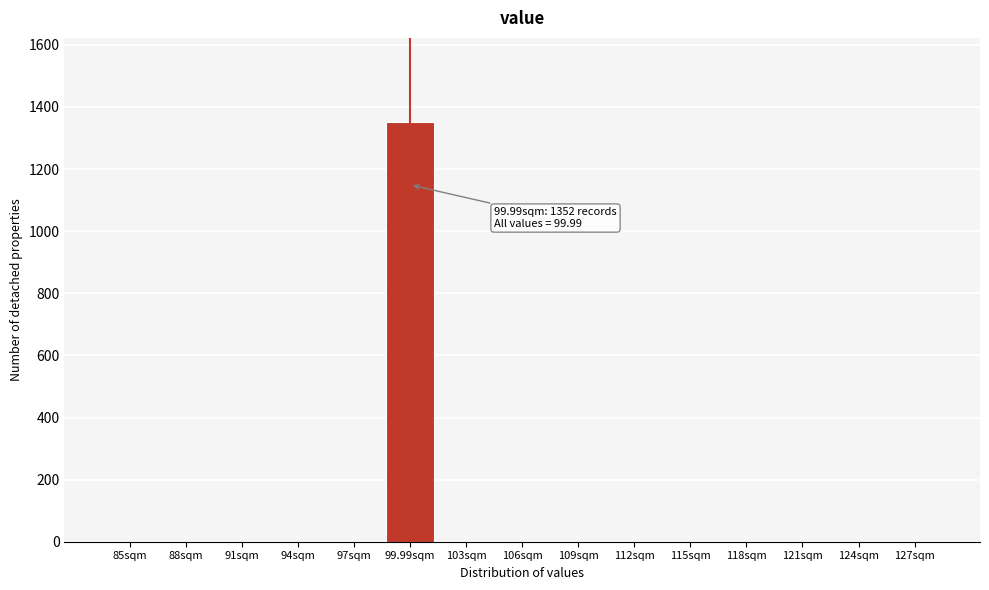

Reading right to left, list all the values displayed in this chart.

127sqm=0	124sqm=0	121sqm=0	118sqm=0	115sqm=0	112sqm=0	109sqm=0	106sqm=0	103sqm=0	99.99sqm=1352	97sqm=0	94sqm=0	91sqm=0	88sqm=0	85sqm=0